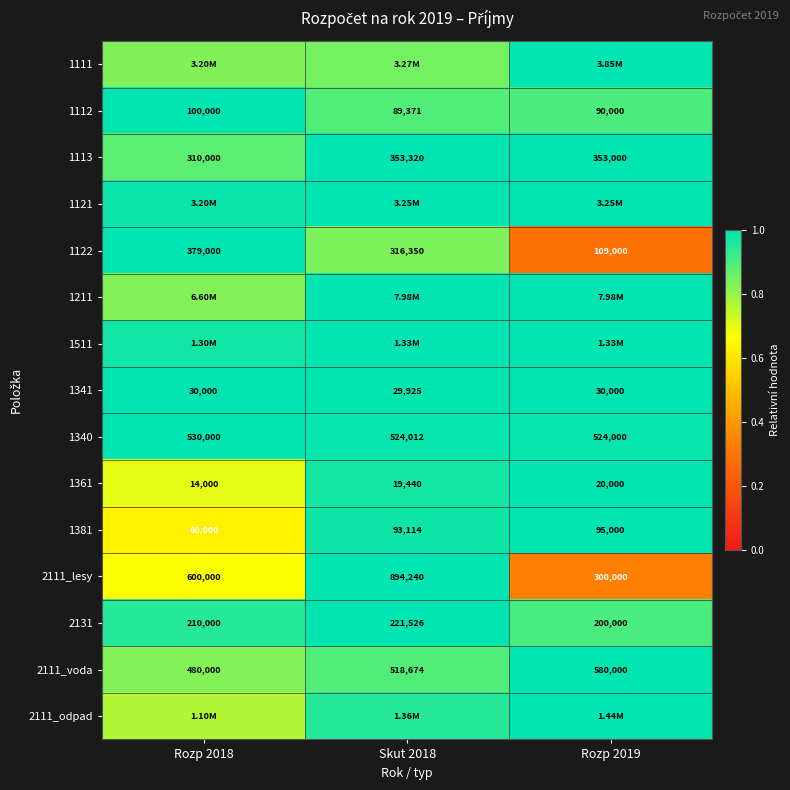

How many values in the 2111_voda series are below 518674?

1